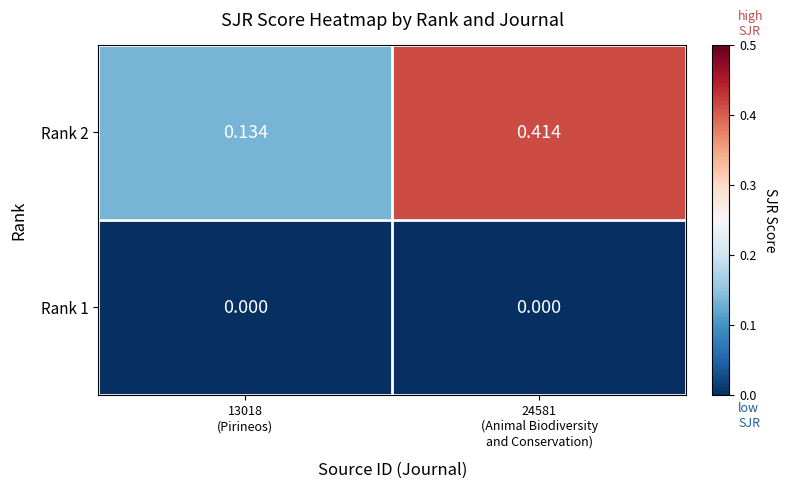

Rank the series at 24581
(Animal Biodiversity
and Conservation) from highest to lowest value.

Rank 2, Rank 1